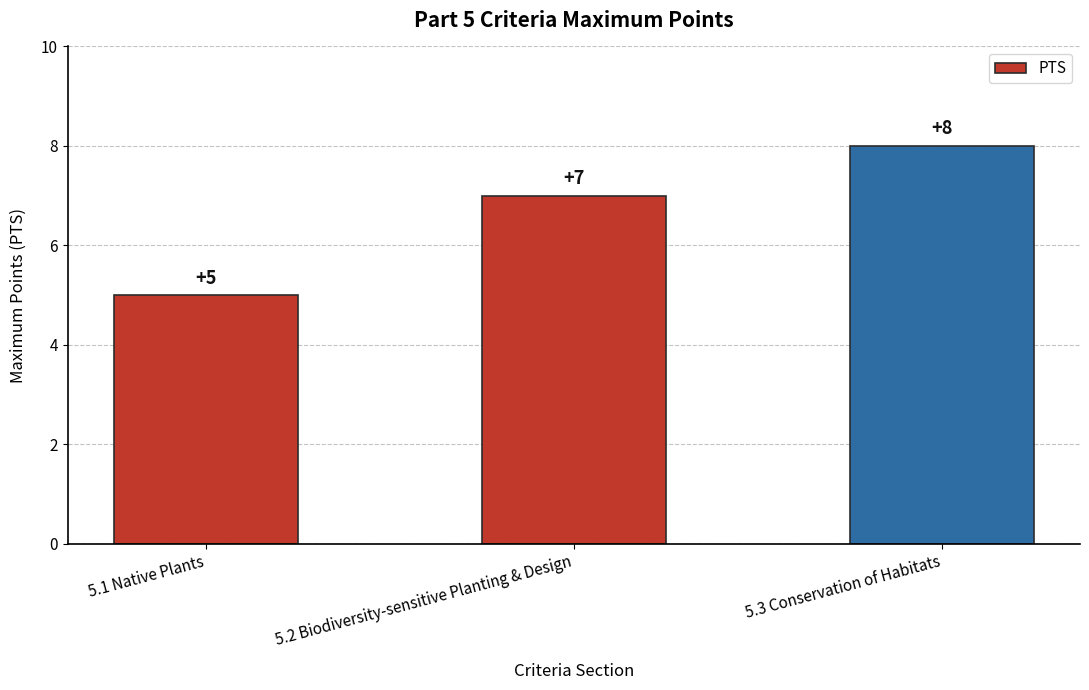

What is the change in value from 5.1 Native Plants to 5.2 Biodiversity-sensitive Planting & Design?

+2